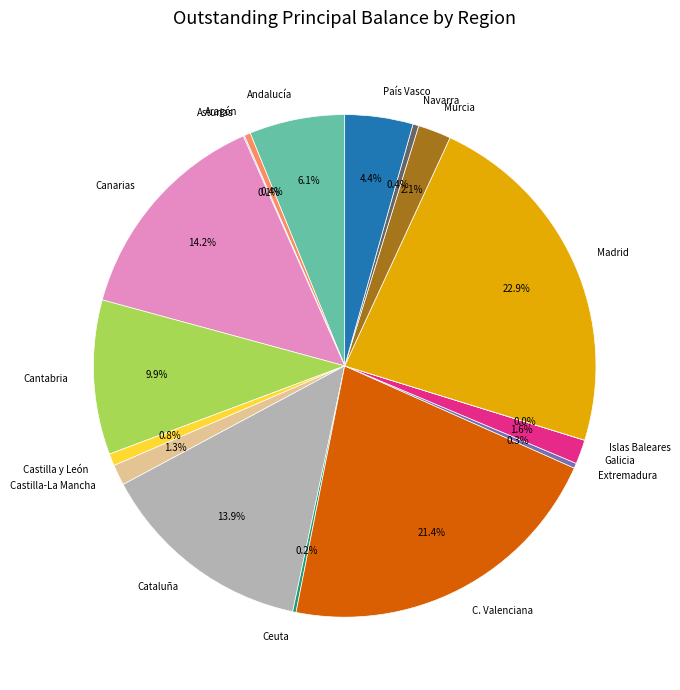

What is the ratio of the value at Andalucía to the value at Madrid?

0.3